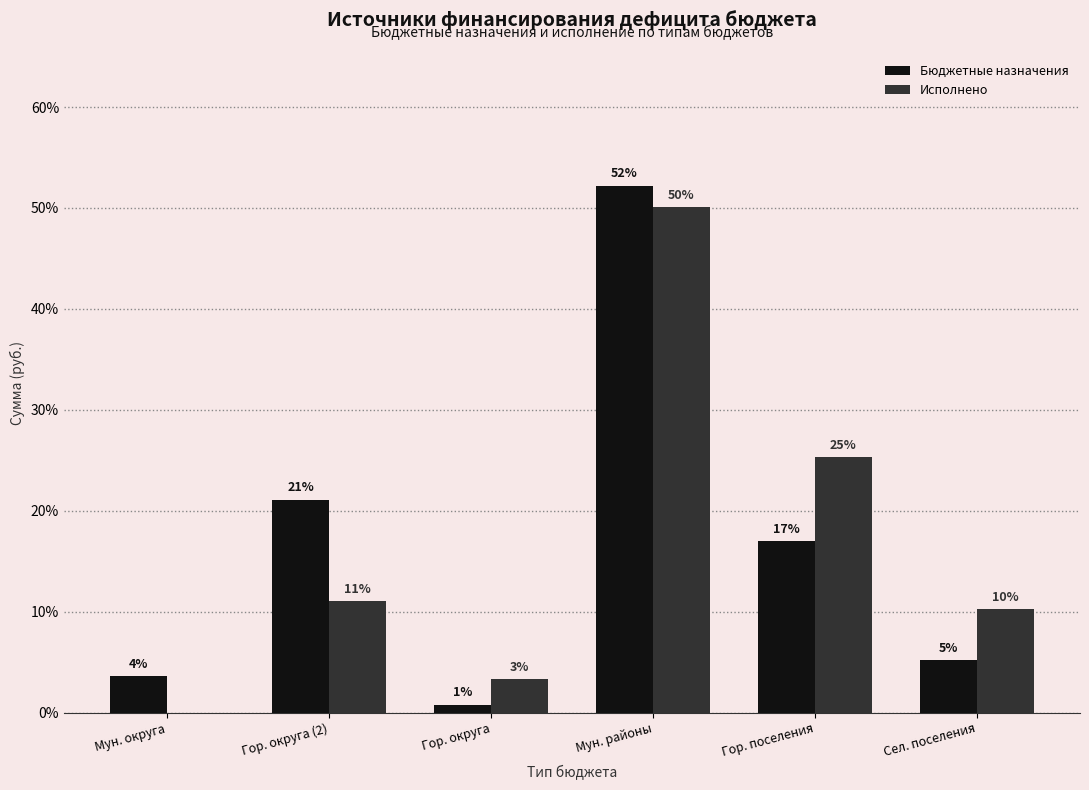

What are all the series names shown in the legend?

Бюджетные назначения, Исполнено